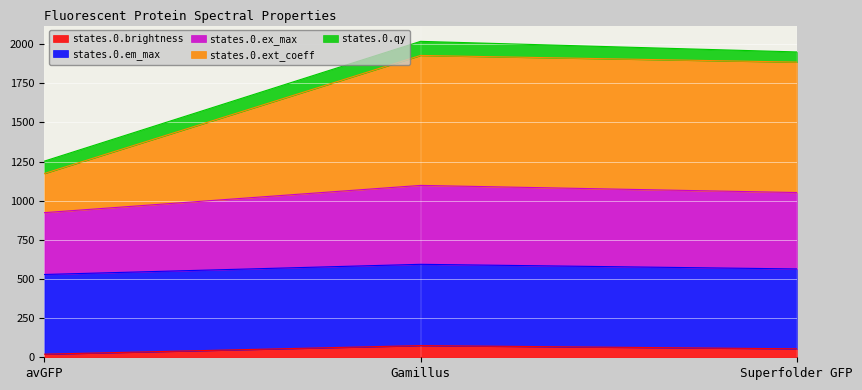

Which category has the highest value across all series?

Gamillus